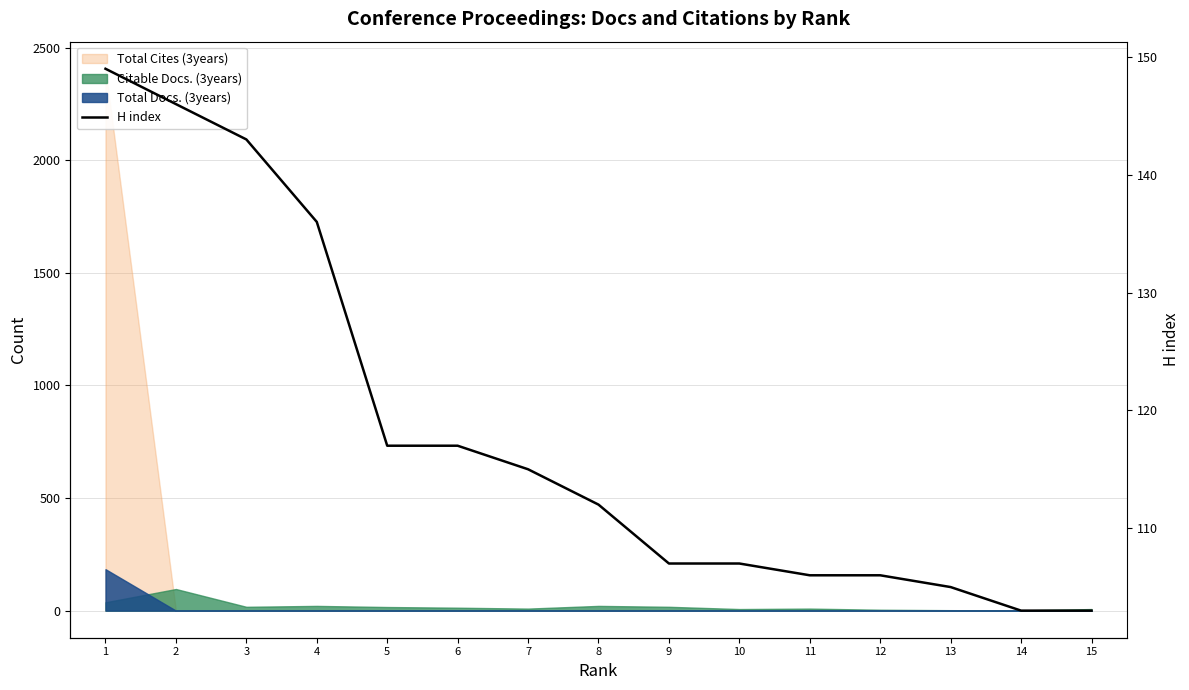

True or false: the data shows 181 at 15.

False